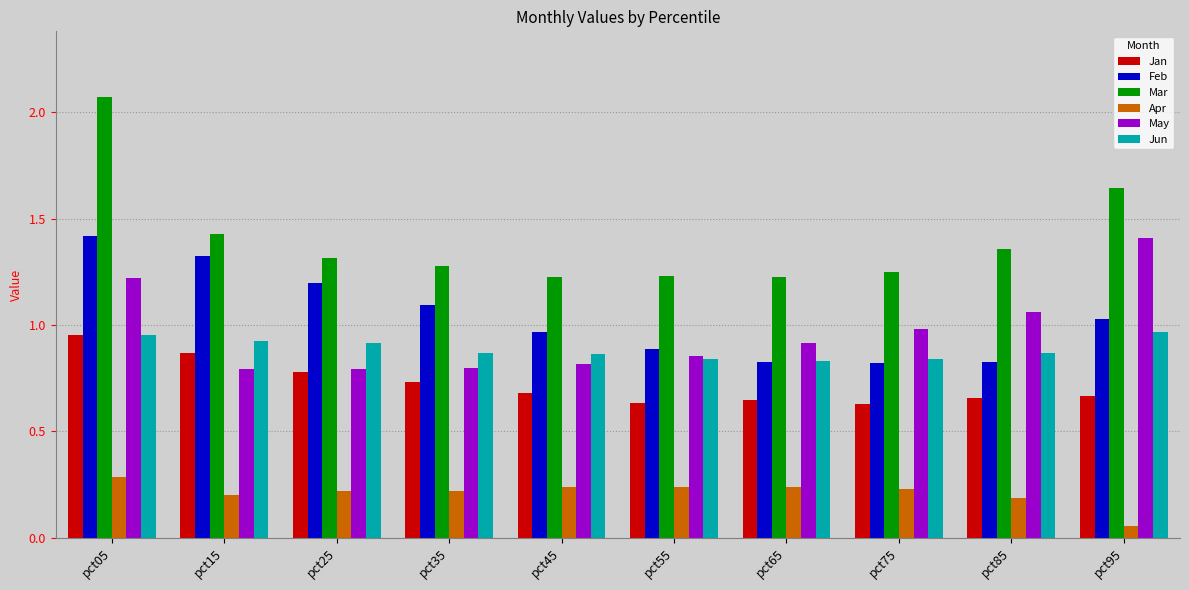

What are all the series names shown in the legend?

Jan, Feb, Mar, Apr, May, Jun